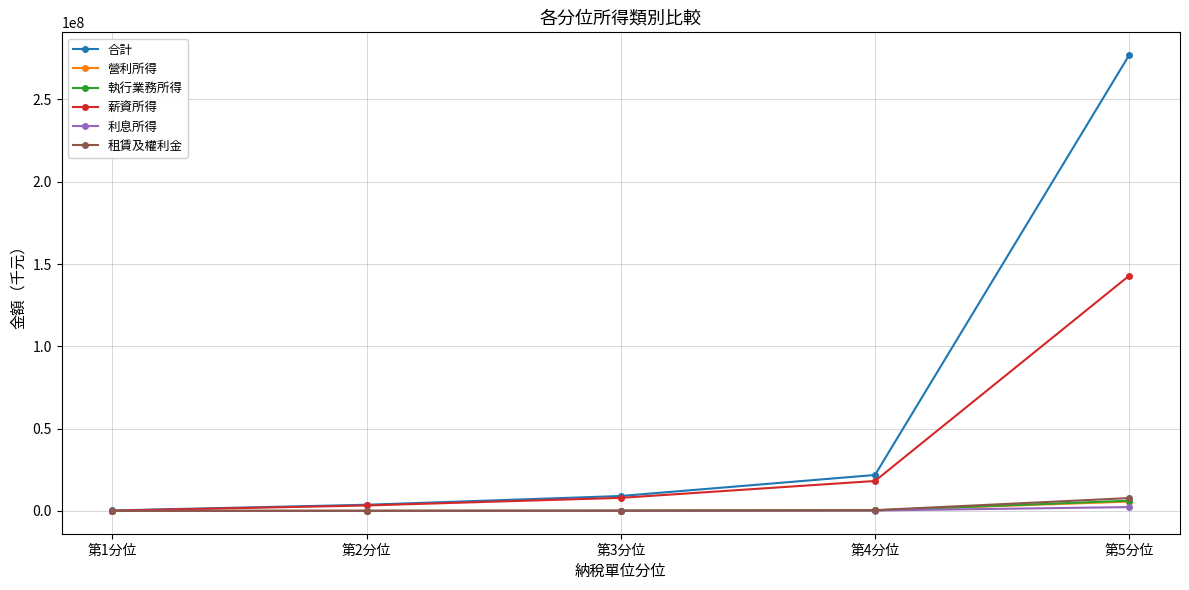

True or false: 合計 has more than 2 interior local peaks.

False